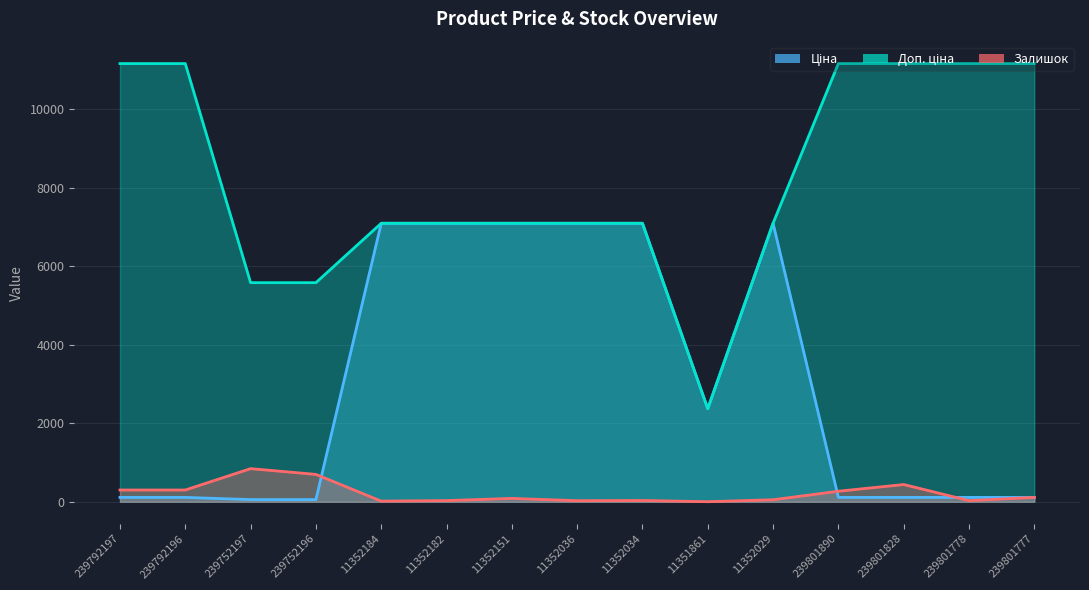

At how many categories does at least one series exceed 3591?

14